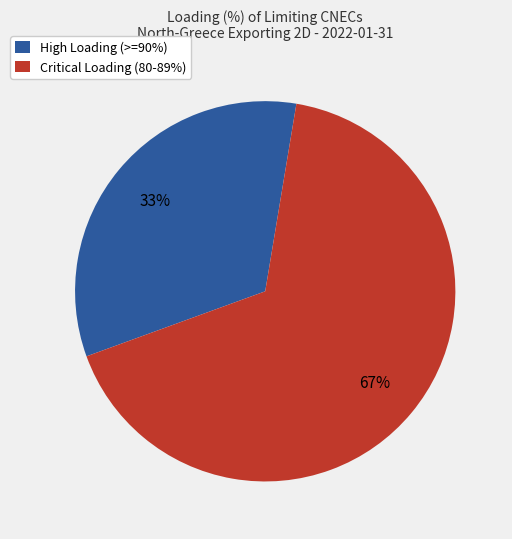

What is the ratio of the value at Critical Loading (80-89%) to the value at High Loading (>=90%)?

2.0